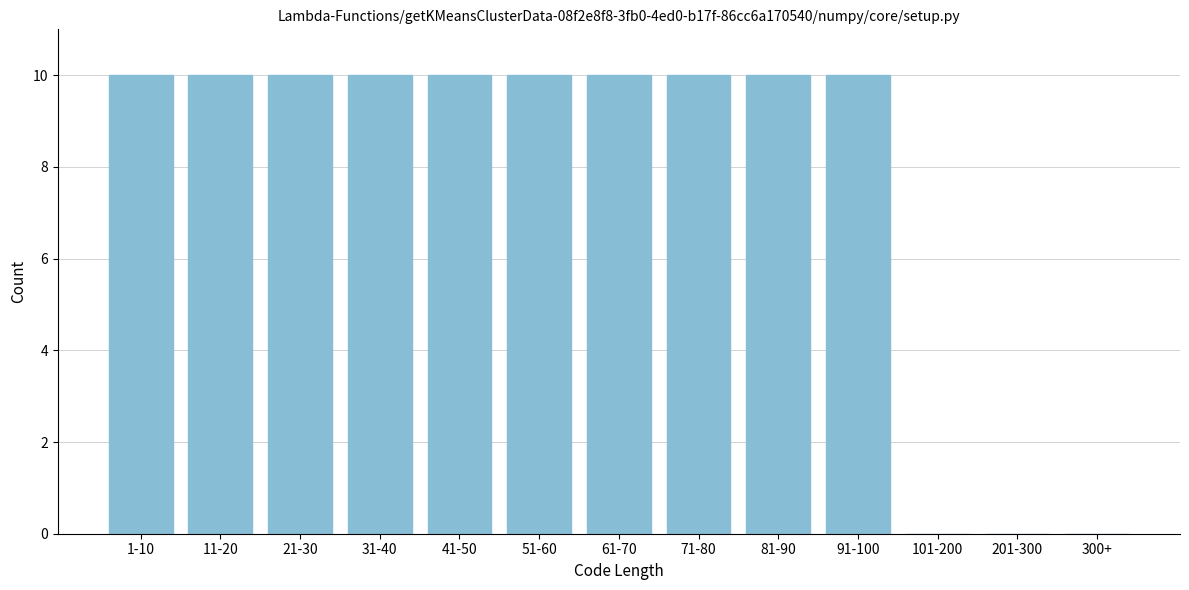

Reading left to right, extract all data points from this chart.

1-10=10	11-20=10	21-30=10	31-40=10	41-50=10	51-60=10	61-70=10	71-80=10	81-90=10	91-100=10	101-200=0	201-300=0	300+=0